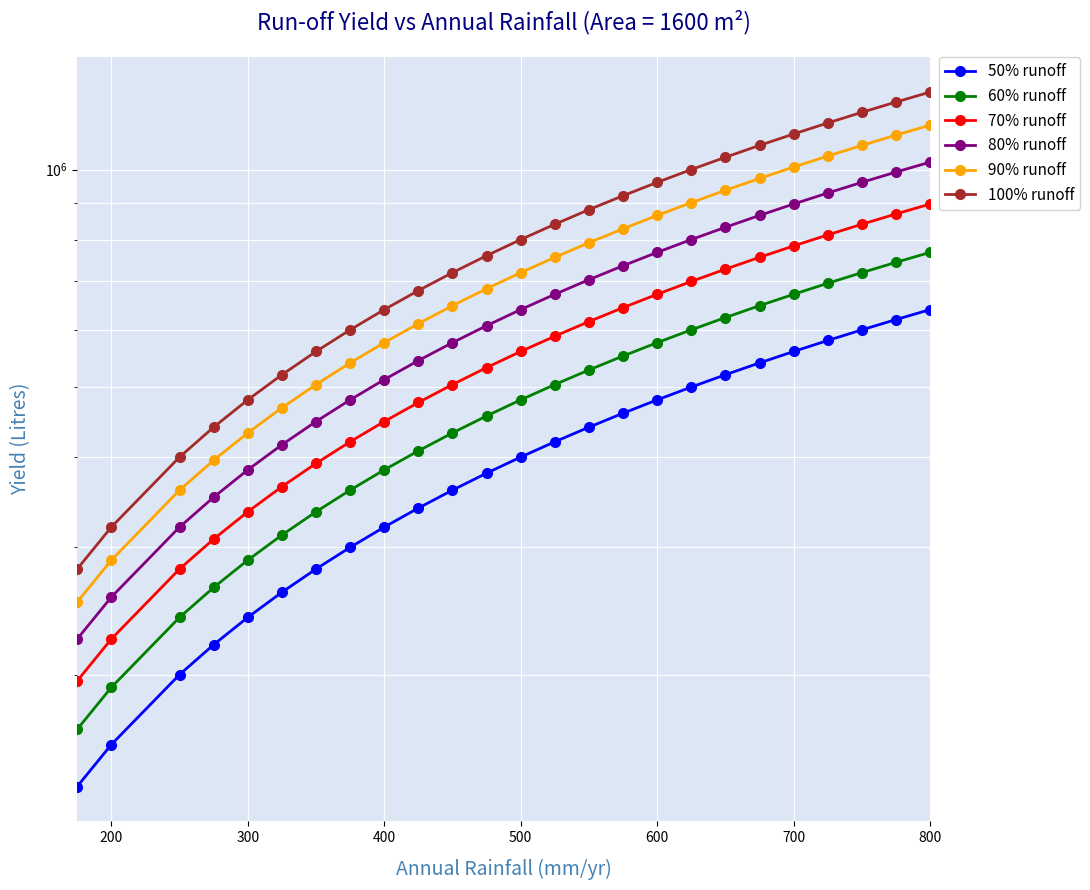

How many lines are shown in the chart?

6